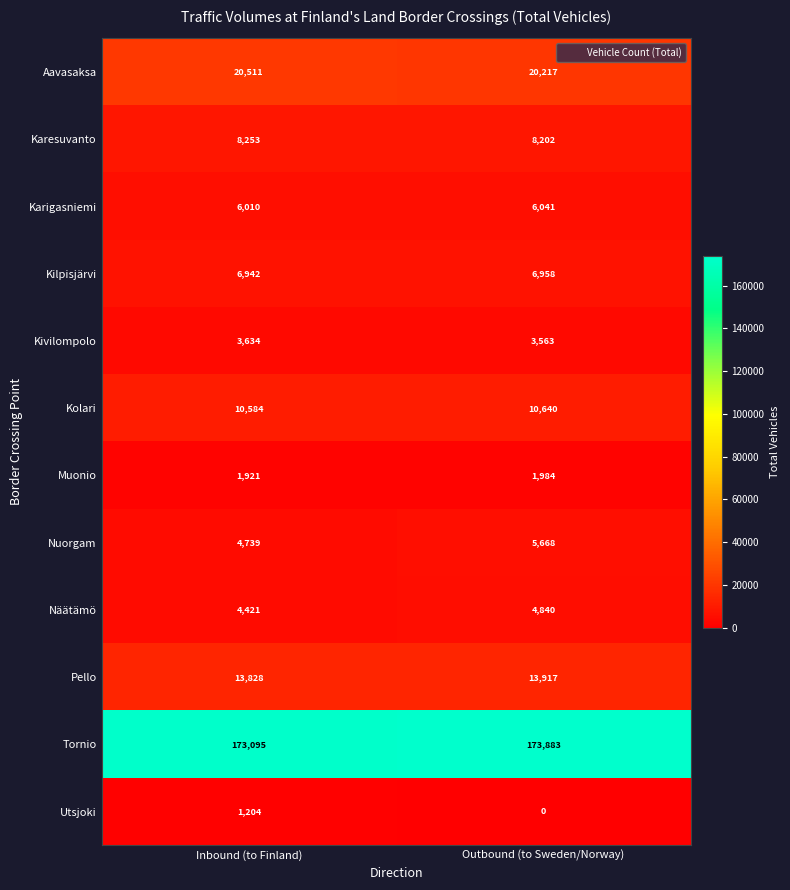

Rank the series at Inbound (to Finland) from lowest to highest value.

Utsjoki, Muonio, Kivilompolo, Näätämö, Nuorgam, Karigasniemi, Kilpisjärvi, Karesuvanto, Kolari, Pello, Aavasaksa, Tornio